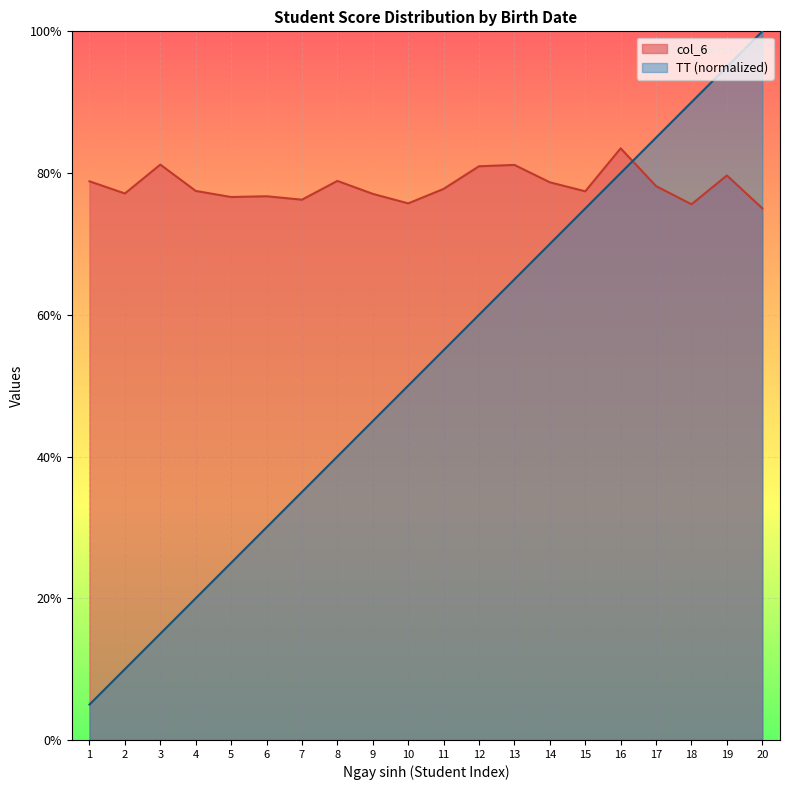

Reading right to left, list all the values displayed in this chart.

TT: 10.0	9.5	9.0	8.5	8.0	7.5	7.0	6.5	6.0	5.5	5.0	4.5	4.0	3.5	3.0	2.5	2.0	1.5	1.0	0.5
col_6: 7.5	8.0	7.6	7.8	8.3	7.7	7.9	8.1	8.1	7.8	7.6	7.7	7.9	7.6	7.7	7.7	7.7	8.1	7.7	7.9